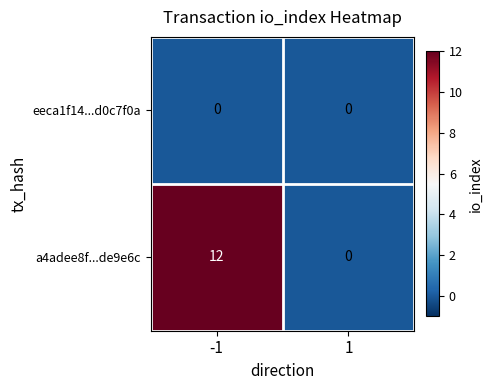

Count the number of categories in the chart.

2